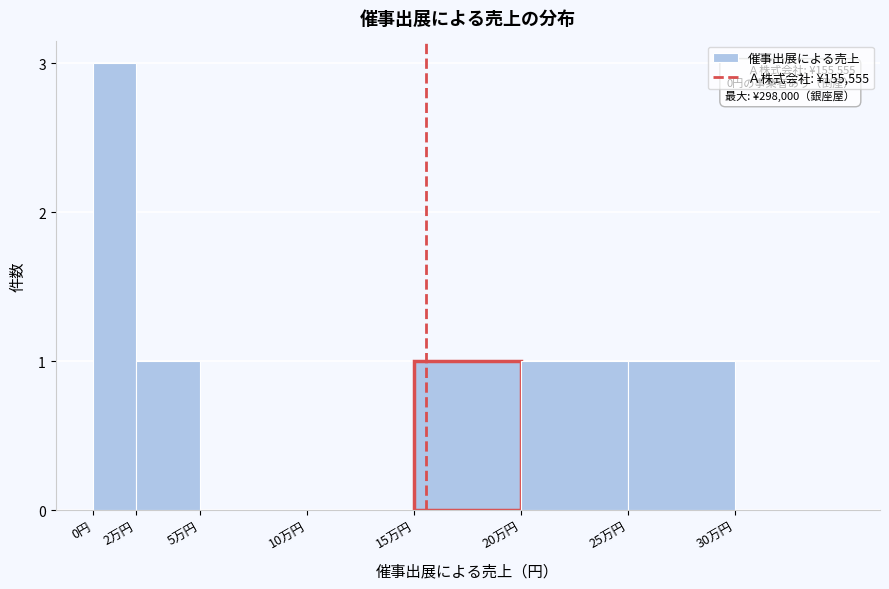

Reading left to right, extract all data points from this chart.

0円=3	2万円=1	5万円=0	10万円=0	15万円=1	20万円=1	25万円=1	30万円=0